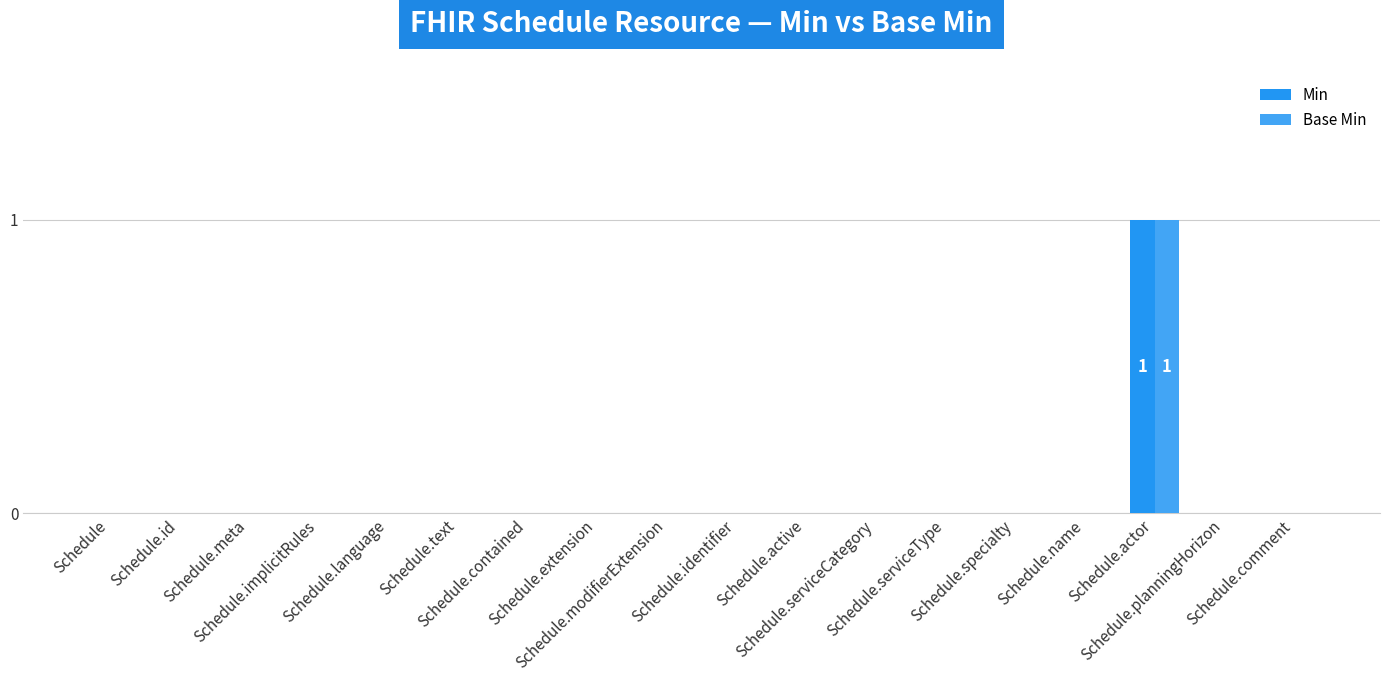

Reading right to left, transcribe all the data shown in this chart.

Min: 0	0	1	0	0	0	0	0	0	0	0	0	0	0	0	0	0	0
Base Min: 0	0	1	0	0	0	0	0	0	0	0	0	0	0	0	0	0	0